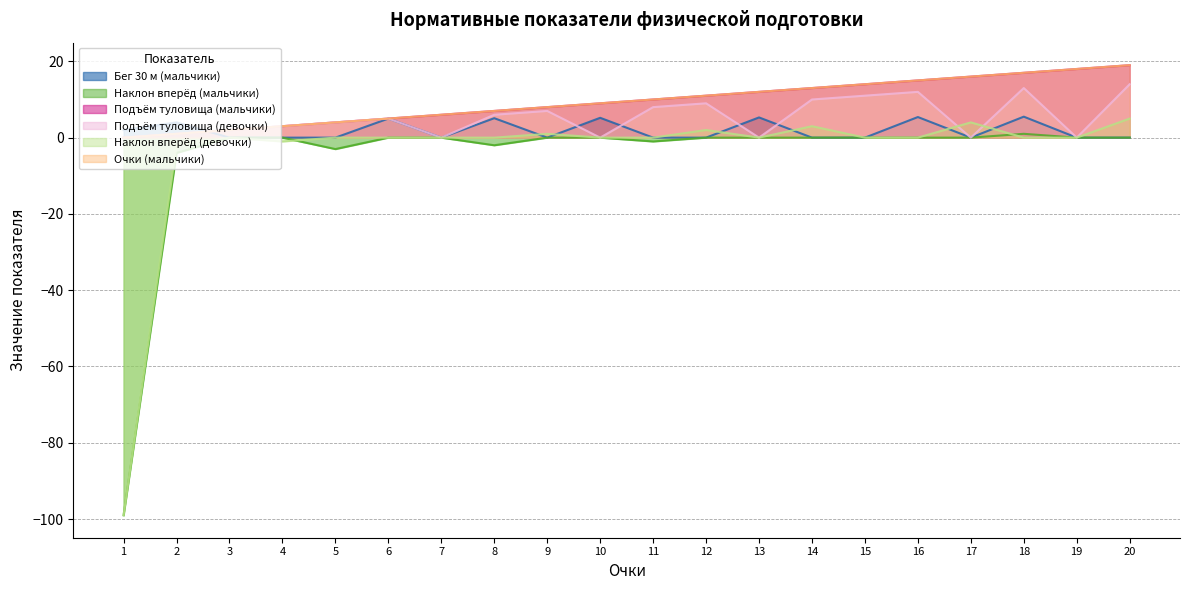

What are all the series names shown in the legend?

Бег 30 м (мальчики), Наклон вперёд (мальчики), Подъём туловища (мальчики), Подъём туловища (девочки), Наклон вперёд (девочки), Очки (мальчики)